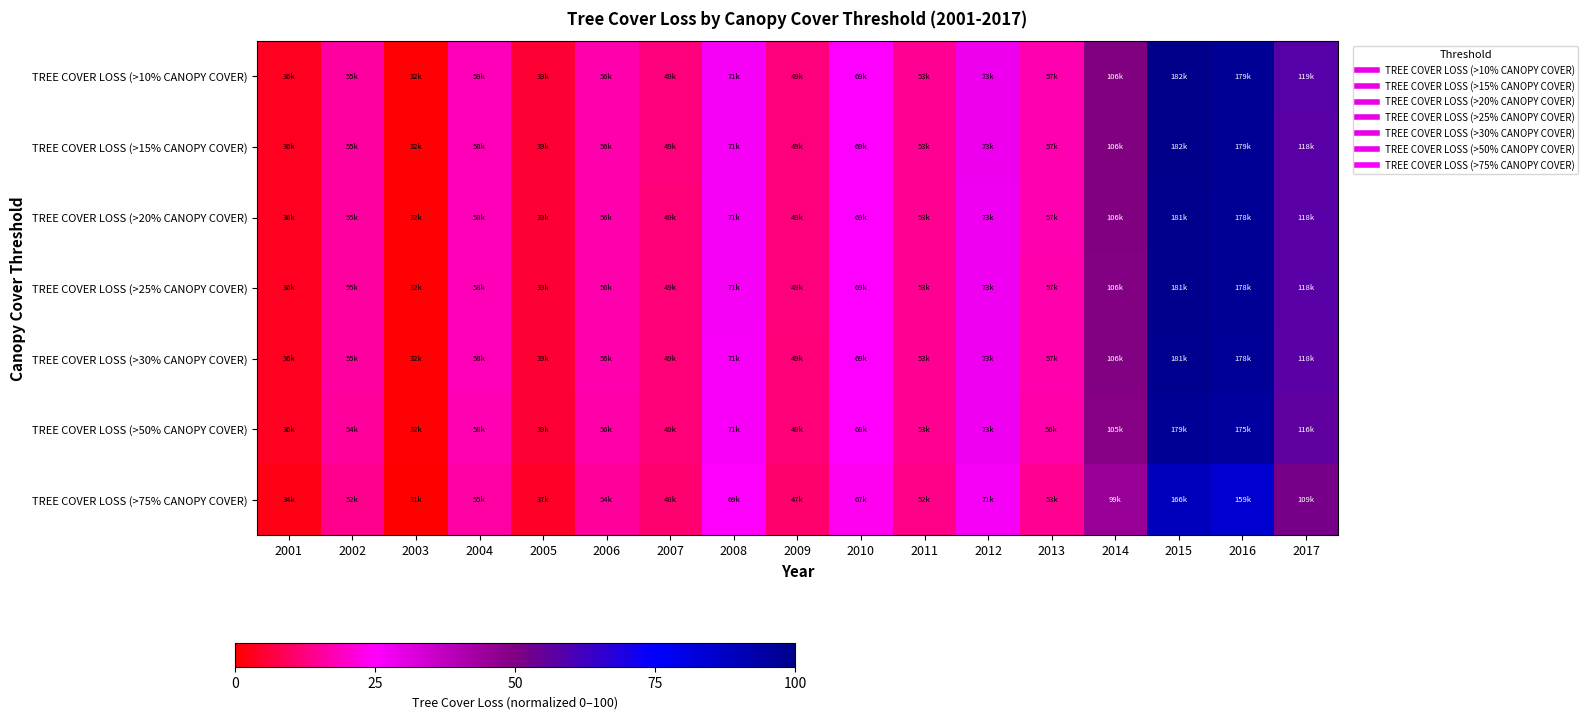

Reading left to right, list all the values displayed in this chart.

TREE COVER LOSS (>10% CANOPY COVER): 2001=3.4	2002=15.7	2003=0.6	2004=18.3	2005=5.4	2006=16.9	2007=12.1	2008=26.6	2009=12.2	2010=25.1	2011=14.7	2012=28.2	2013=17.4	2014=49.9	2015=100.0	2016=98.0	2017=58.0
TREE COVER LOSS (>15% CANOPY COVER): 2001=3.4	2002=15.7	2003=0.6	2004=18.2	2005=5.4	2006=16.9	2007=12.1	2008=26.6	2009=12.1	2010=25.1	2011=14.7	2012=28.1	2013=17.3	2014=49.8	2015=99.8	2016=97.8	2017=57.8
TREE COVER LOSS (>20% CANOPY COVER): 2001=3.4	2002=15.7	2003=0.6	2004=18.2	2005=5.4	2006=16.9	2007=12.1	2008=26.6	2009=12.1	2010=25.1	2011=14.7	2012=28.1	2013=17.2	2014=49.7	2015=99.6	2016=97.6	2017=57.6
TREE COVER LOSS (>25% CANOPY COVER): 2001=3.4	2002=15.7	2003=0.6	2004=18.2	2005=5.4	2006=16.9	2007=12.1	2008=26.6	2009=12.1	2010=25.1	2011=14.7	2012=28.1	2013=17.1	2014=49.6	2015=99.4	2016=97.5	2017=57.5
TREE COVER LOSS (>30% CANOPY COVER): 2001=3.4	2002=15.7	2003=0.6	2004=18.1	2005=5.4	2006=16.9	2007=12.1	2008=26.6	2009=12.1	2010=25.0	2011=14.6	2012=28.1	2013=17.0	2014=49.5	2015=99.2	2016=97.3	2017=57.3
TREE COVER LOSS (>50% CANOPY COVER): 2001=3.2	2002=15.4	2003=0.5	2004=17.8	2005=5.2	2006=16.7	2007=11.9	2008=26.3	2009=11.9	2010=24.9	2011=14.5	2012=27.9	2013=16.5	2014=48.7	2015=97.7	2016=95.6	2017=56.2
TREE COVER LOSS (>75% CANOPY COVER): 2001=2.3	2002=13.8	2003=0.0	2004=16.1	2005=4.2	2006=15.5	2007=11.1	2008=25.0	2009=10.9	2010=23.7	2011=13.6	2012=26.7	2013=14.7	2014=45.0	2015=89.3	2016=84.6	2017=51.8